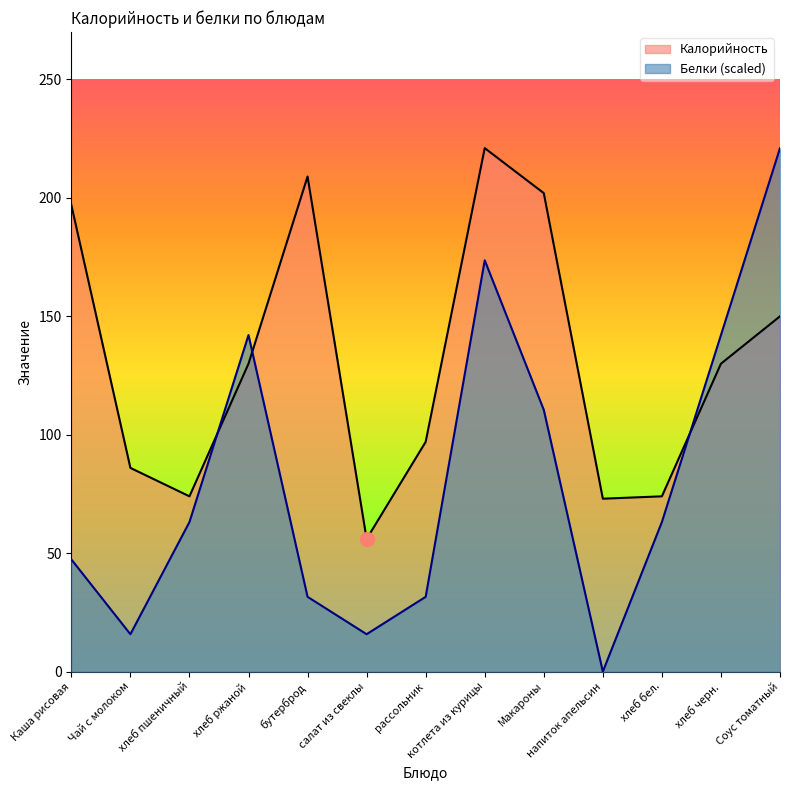

Which series has the largest total across all categories?

Калорийность